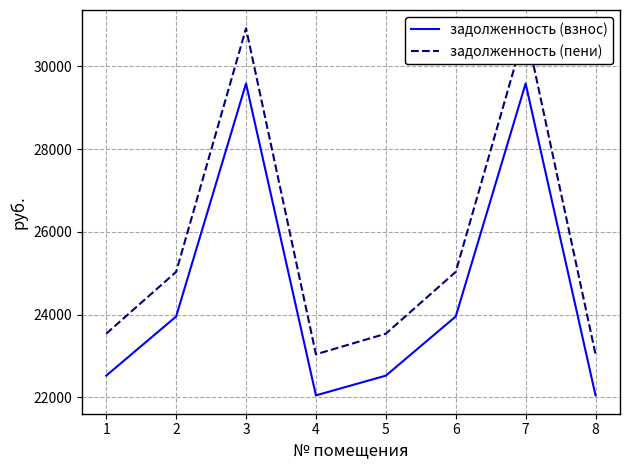

Is it true that задолженность (взнос) equals 32409.9 at 8?

False